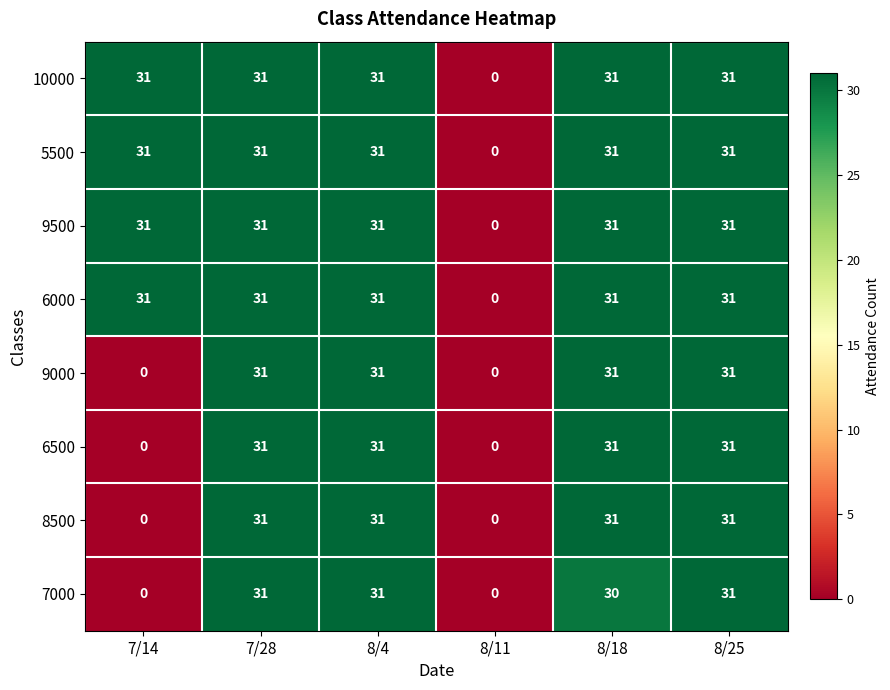

How many distinct data groups are displayed?

8